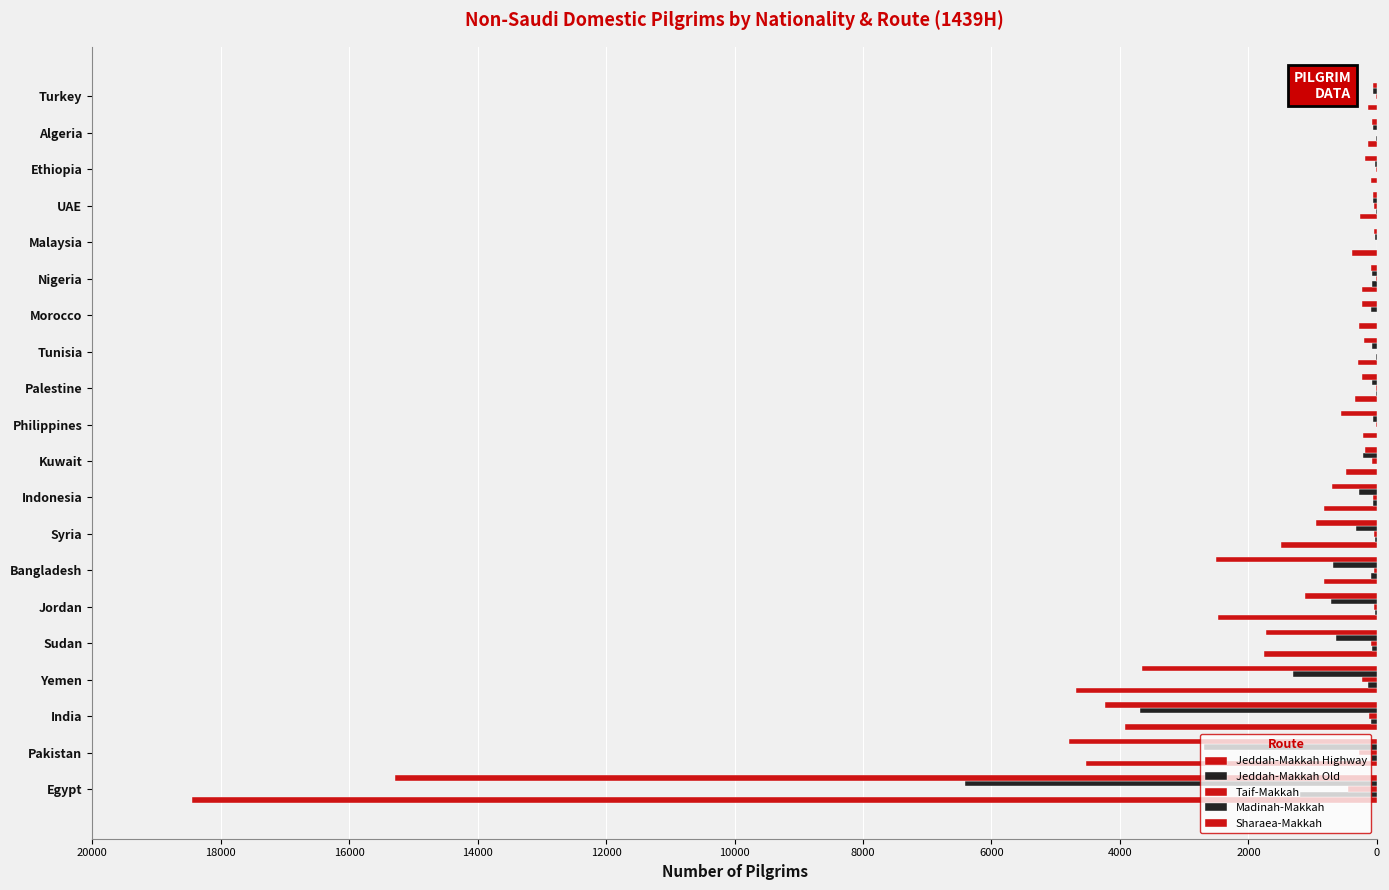

How many data points in Taif-Makkah are less than -39?

10